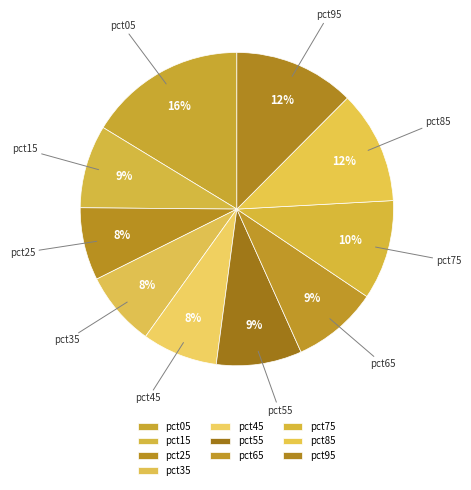

Count the number of slices in the pie.

10